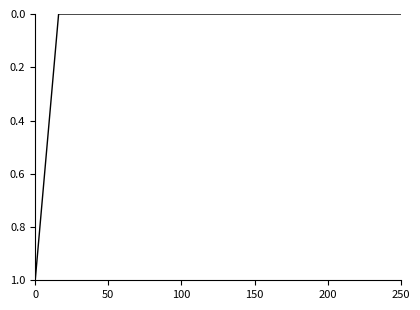

What is the greatest value displayed?

1.0